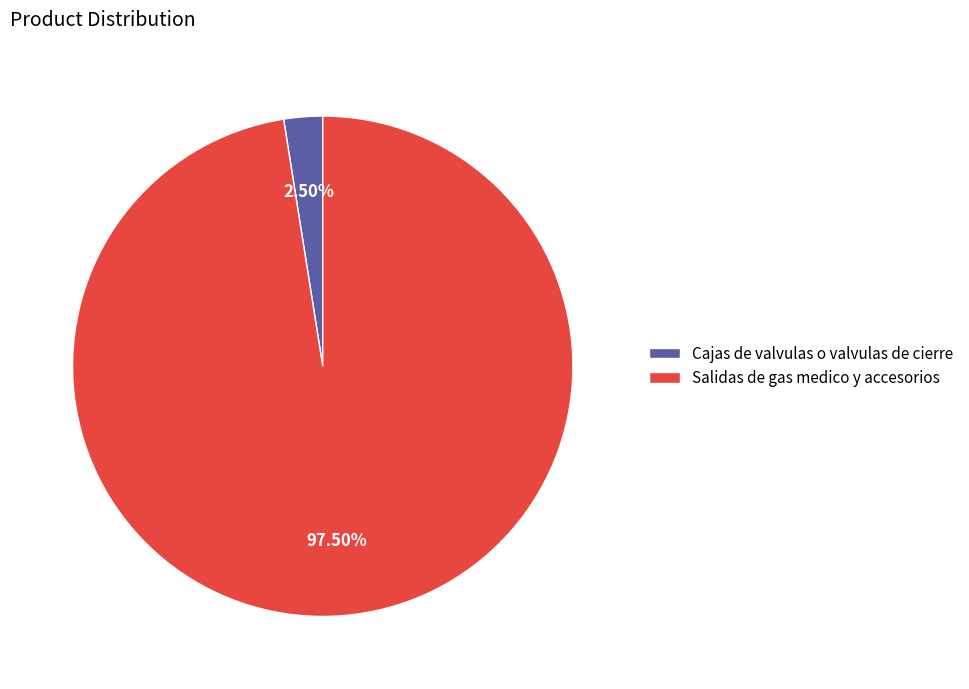

True or false: Cajas de valvulas o valvulas de cierre accounts for 10% of the total.

False